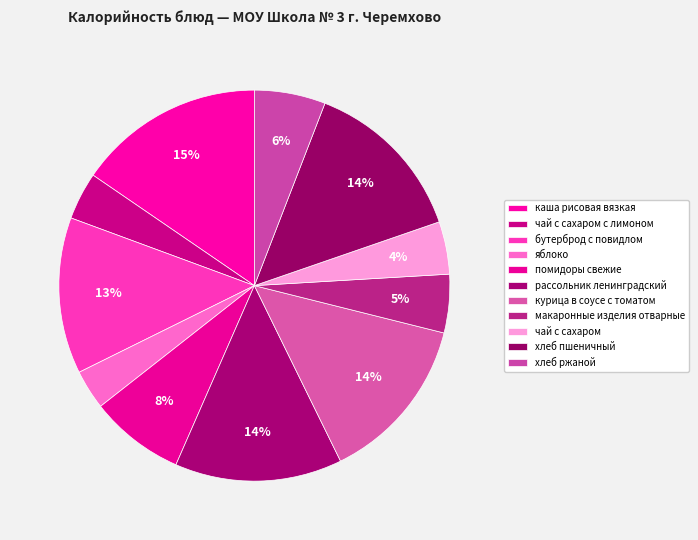

To the nearest percent, what portion does курица в соусе с томатом represent?

14%